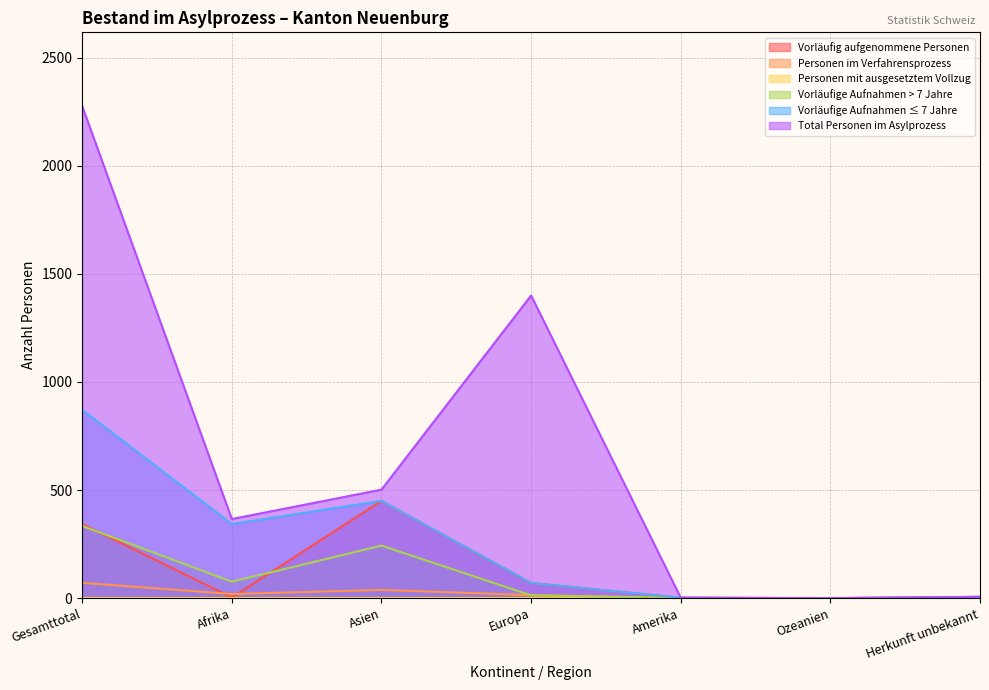

What is the label of the 2nd point from the left?

Afrika